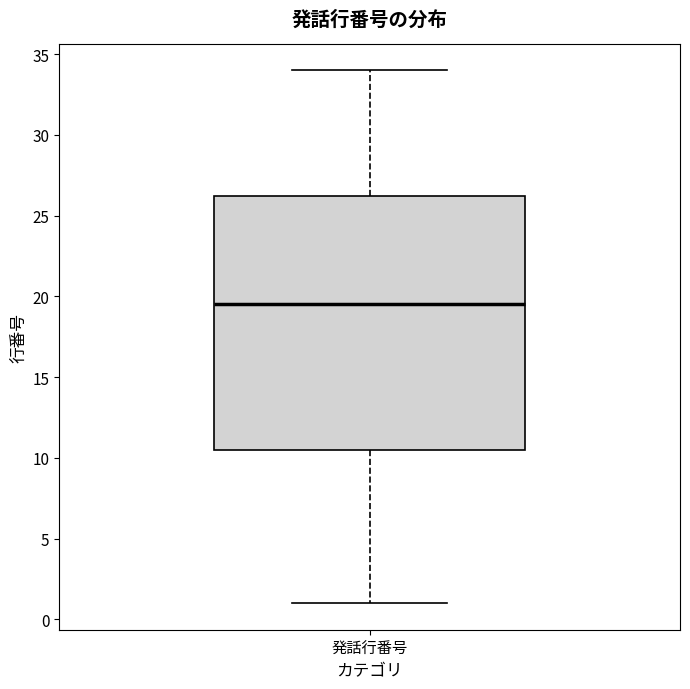

Read this box plot against the y-axis: the position of the median line, the range covered by the box, and the ends of both whiskers. The values are not printed on the chart, so give them approximately, as read against the axis.

median 19.5, box 10.5 to 26.5, whiskers 1.0 to 34.0